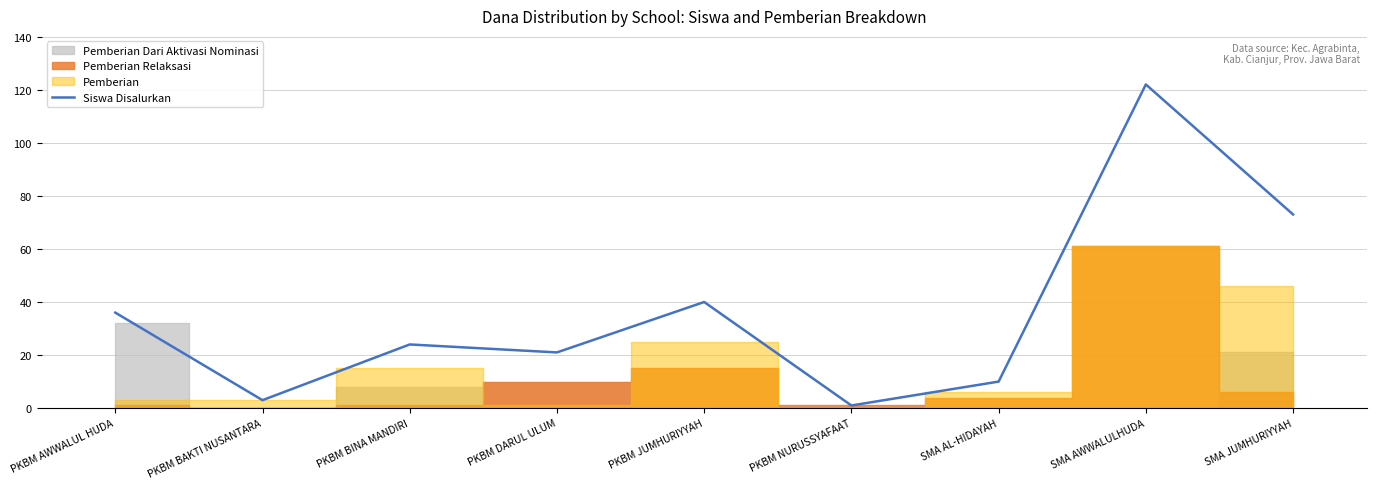

What position from the right is PKBM BINA MANDIRI?

7